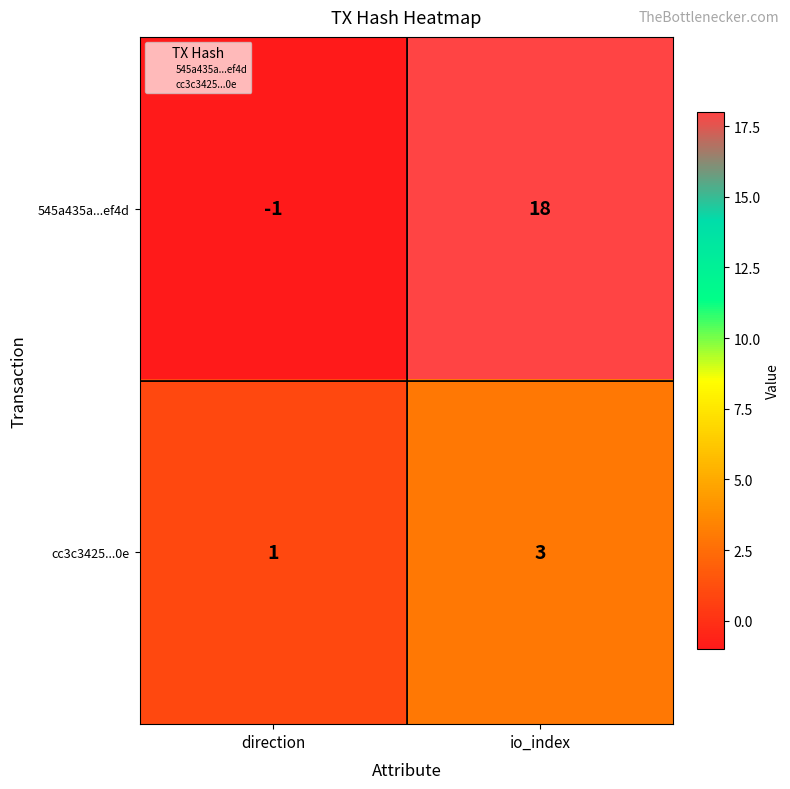

Which series has the largest total across all categories?

545a435a...ef4d